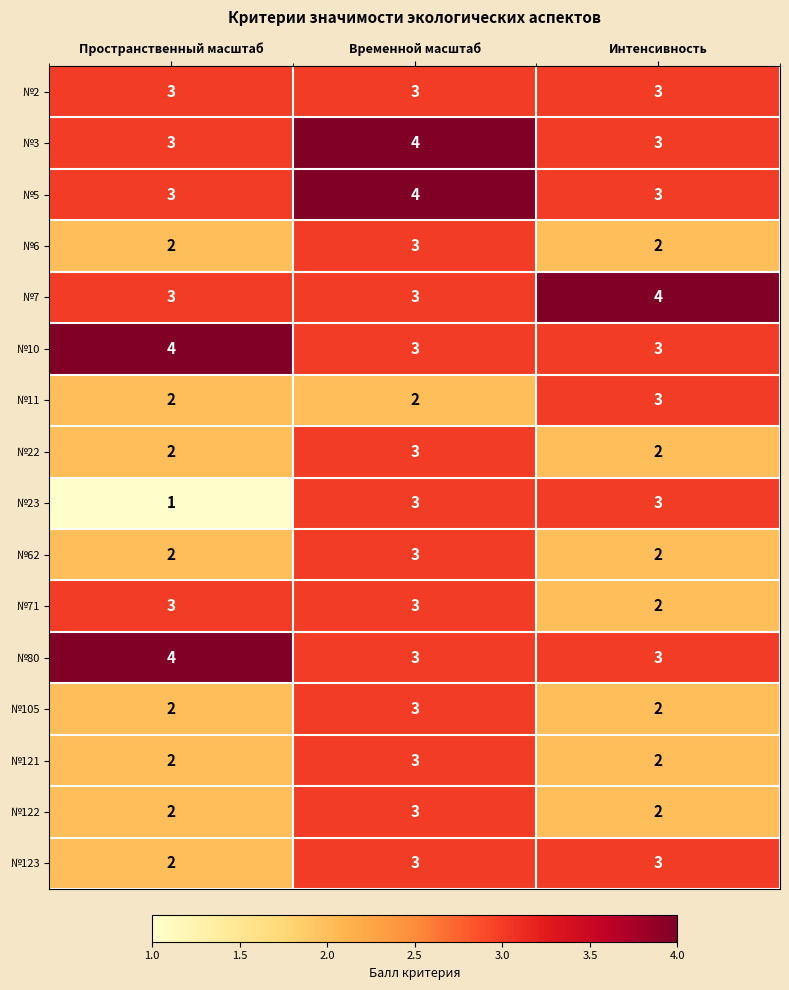

Which series changed the most between Пространственный масштаб and Интенсивность?

№23